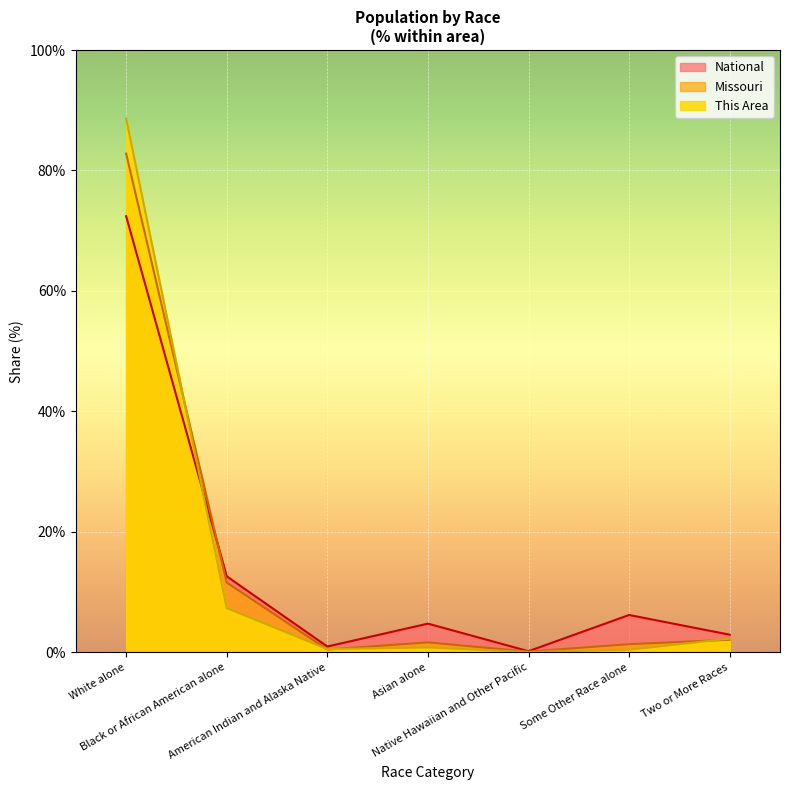

Which category has the highest value across all series?

White alone